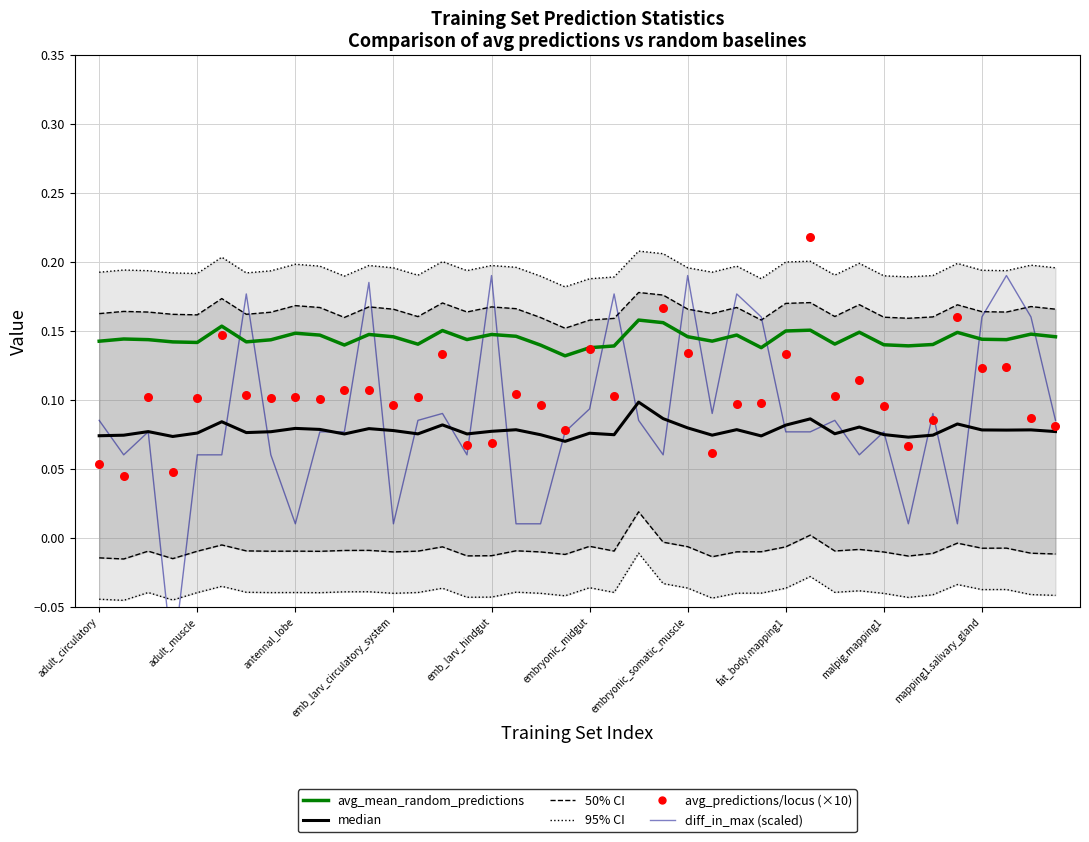

At how many categories does at least one series exceed 0?

40